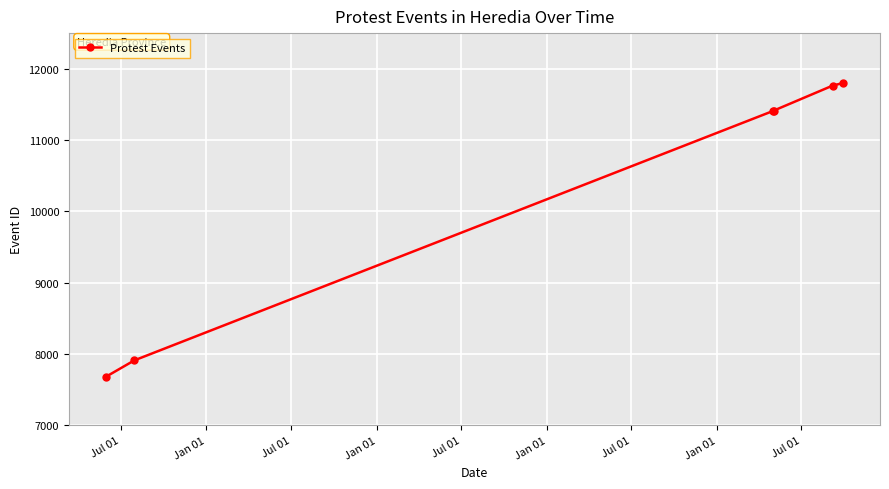

What is the minimum value shown in the chart?

7679